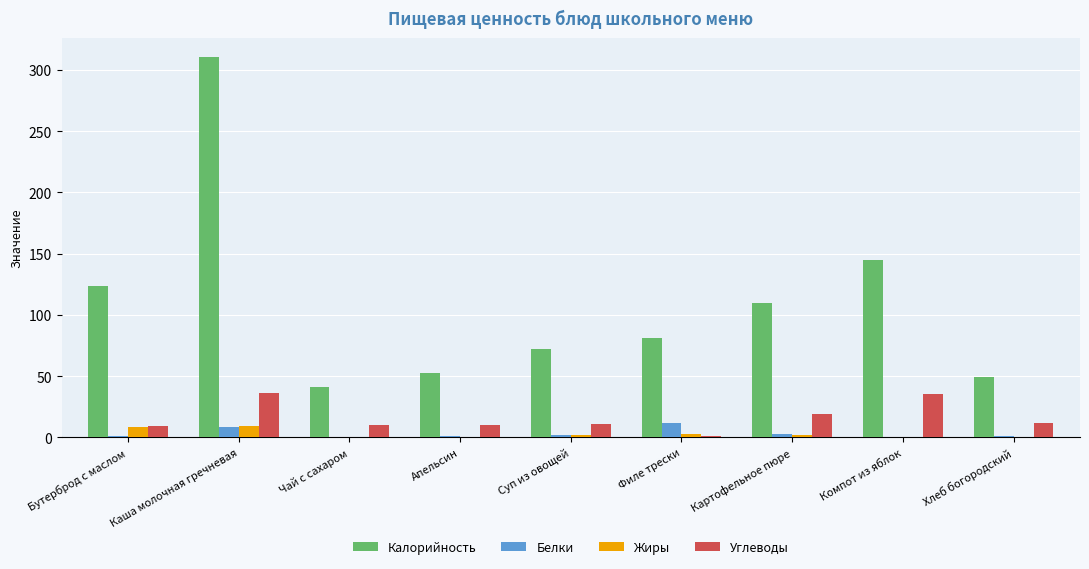

What is the maximum value for Углеводы?

36.1